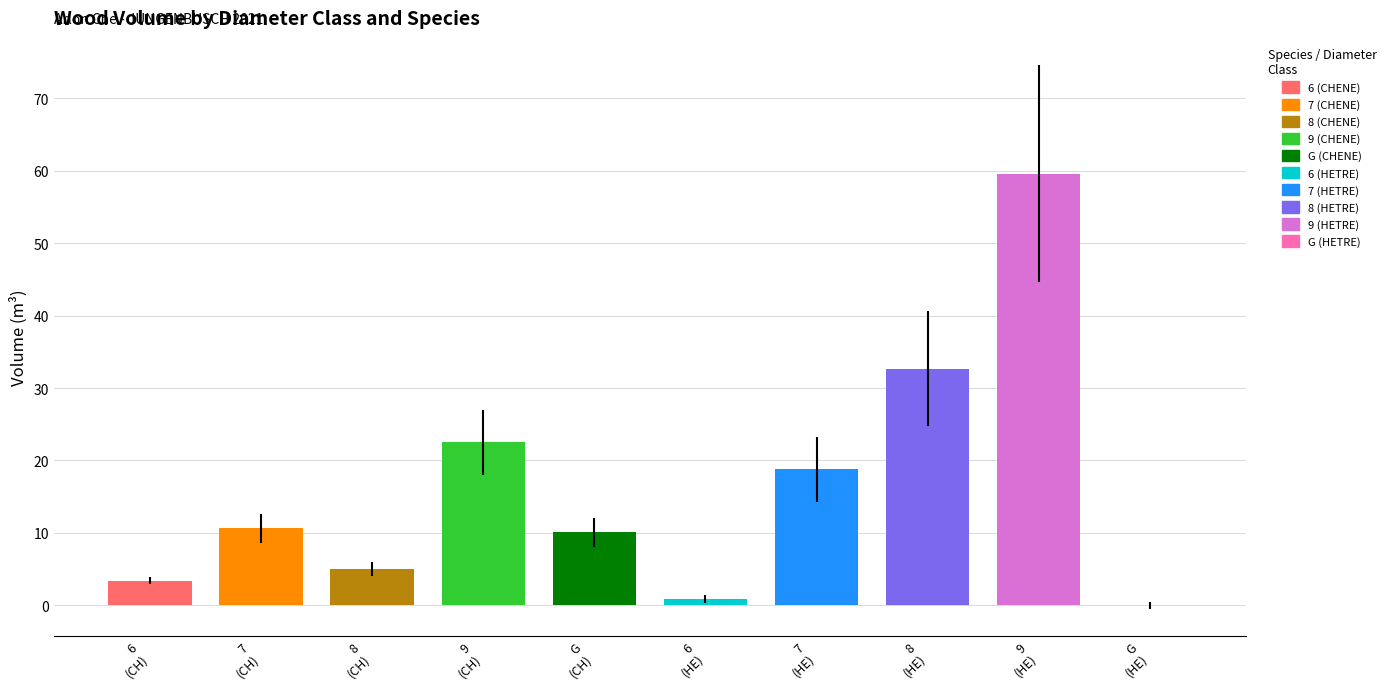

What is the greatest value displayed?

59.6